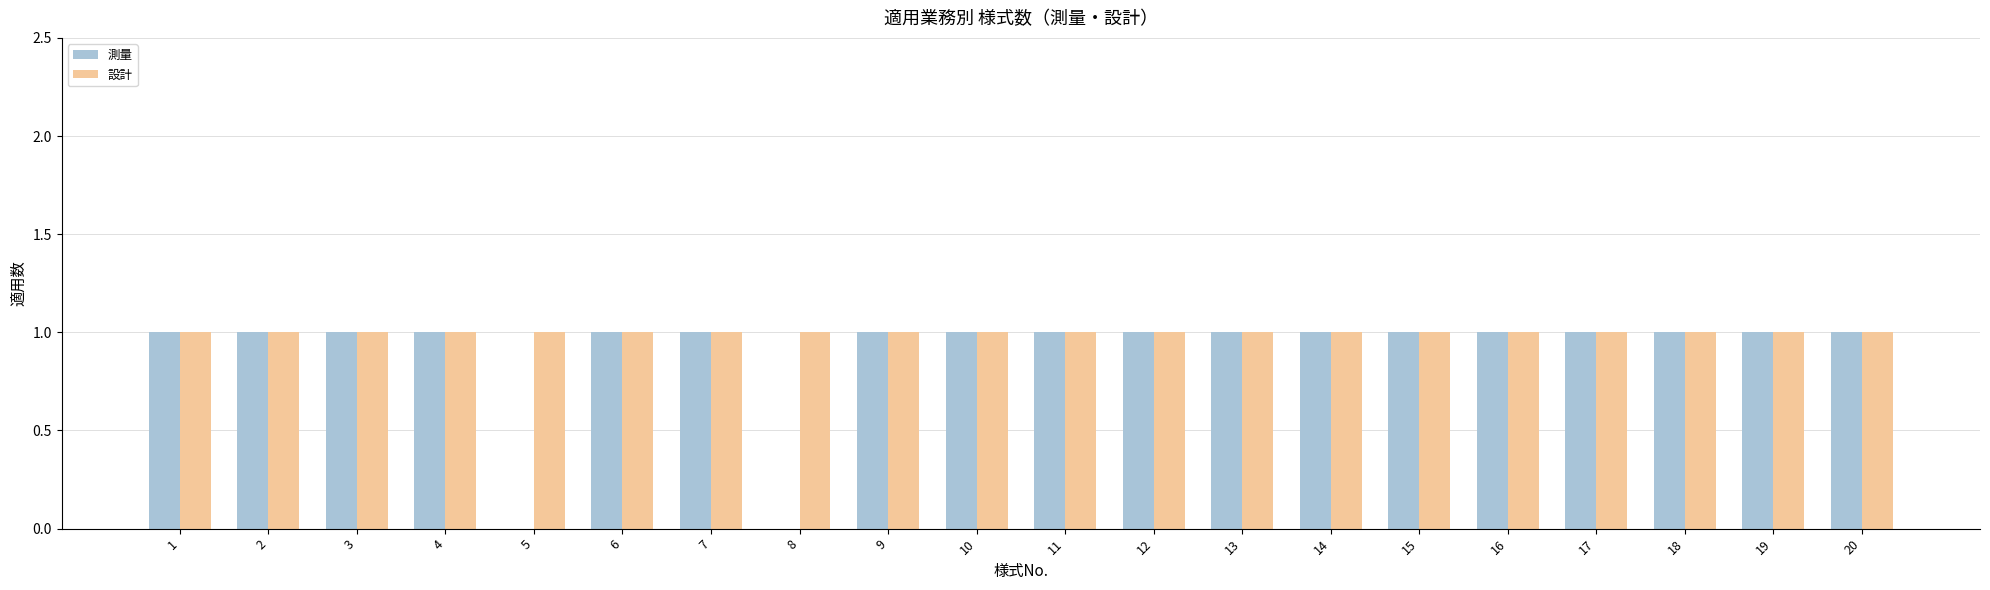

Count the 測量 values in the range 1 to 2.

18